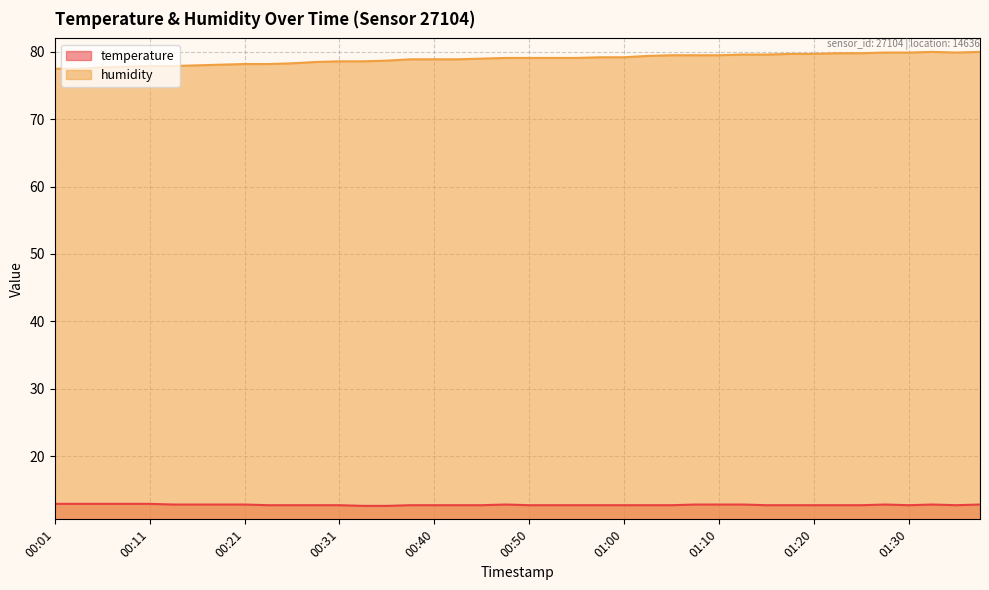

What is the minimum value for humidity?

77.5